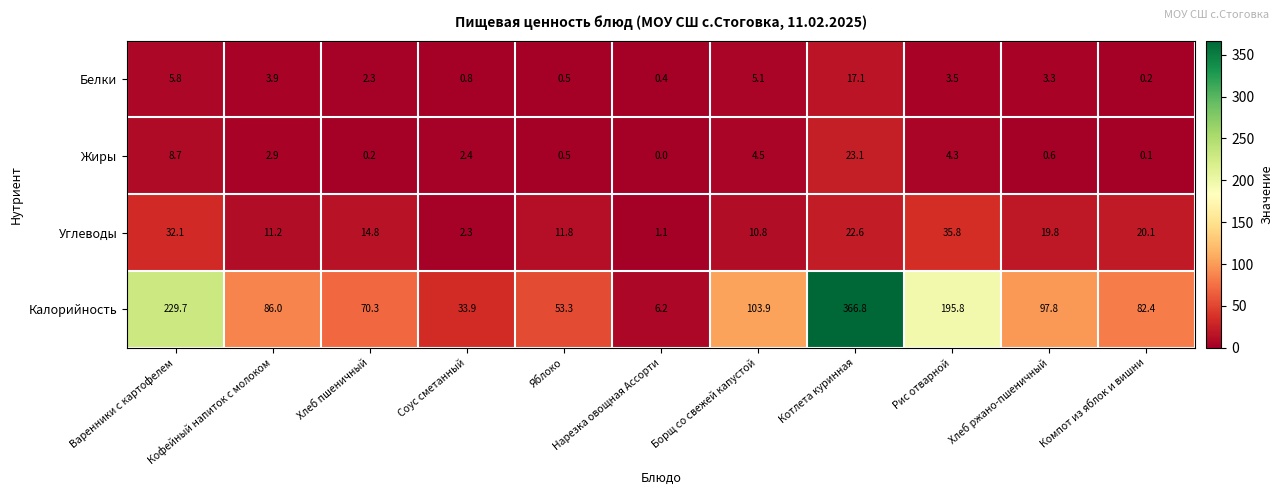

Which series has the largest range (max minus min)?

Калорийность